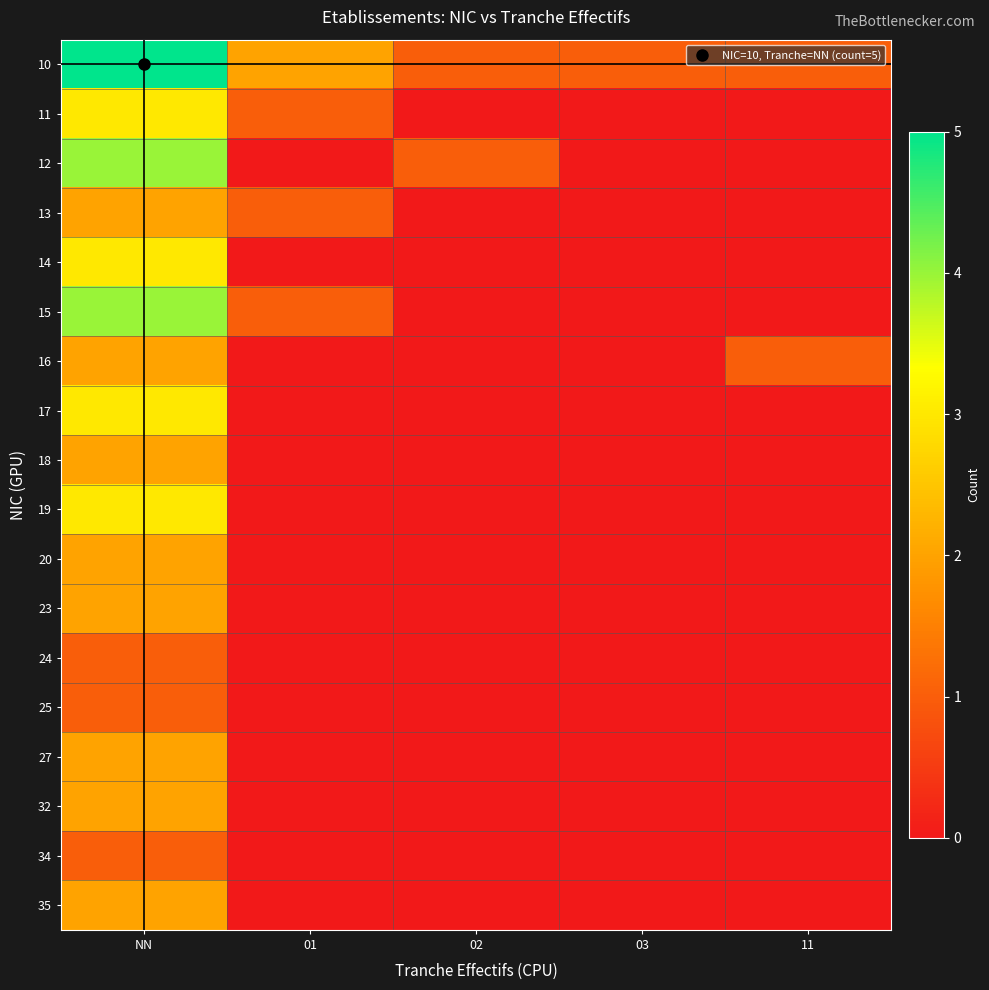

Which has a higher value, NN or 01?

NN